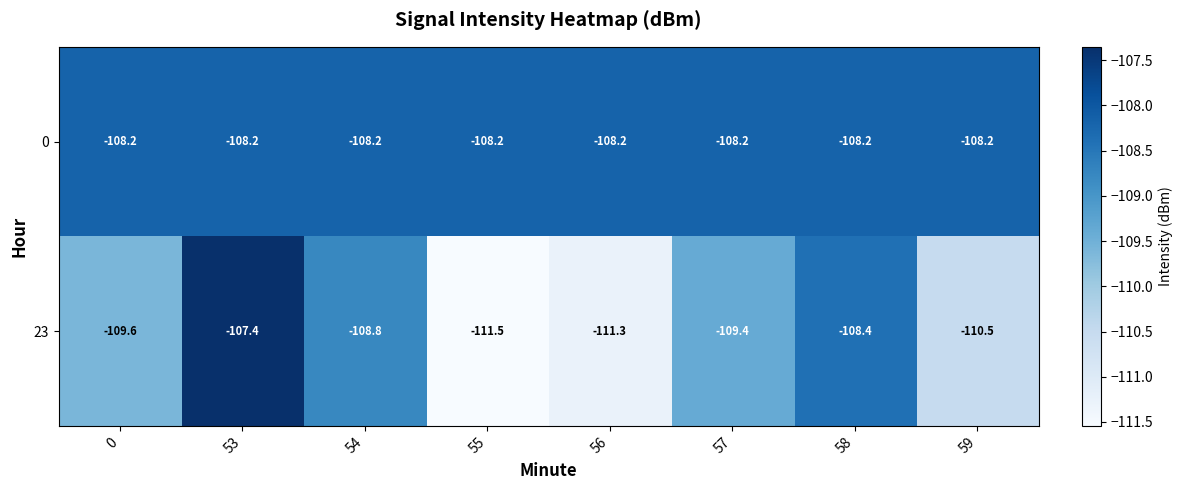

The 23 series shows -111.3 at 56. True or false?

True